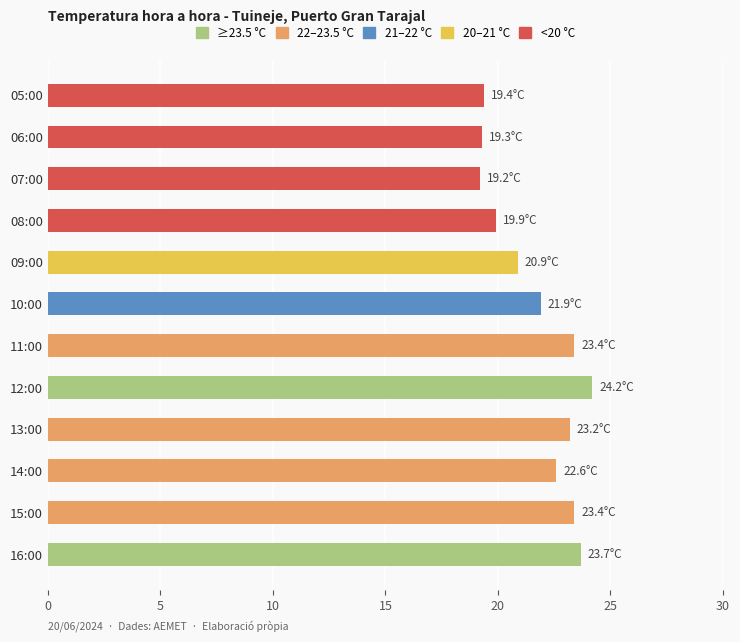

What is the change in value from 16:00 to 10:00?

-1.8